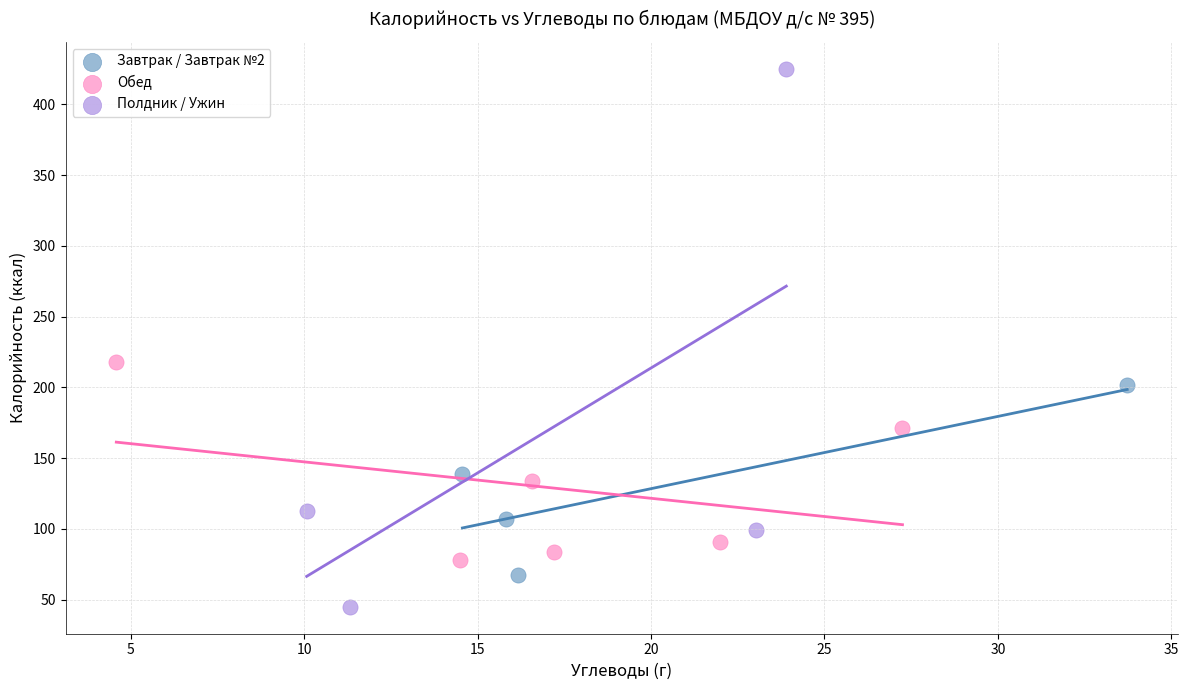

Which series has the largest Y range (max minus min)?

Полдник / Ужин